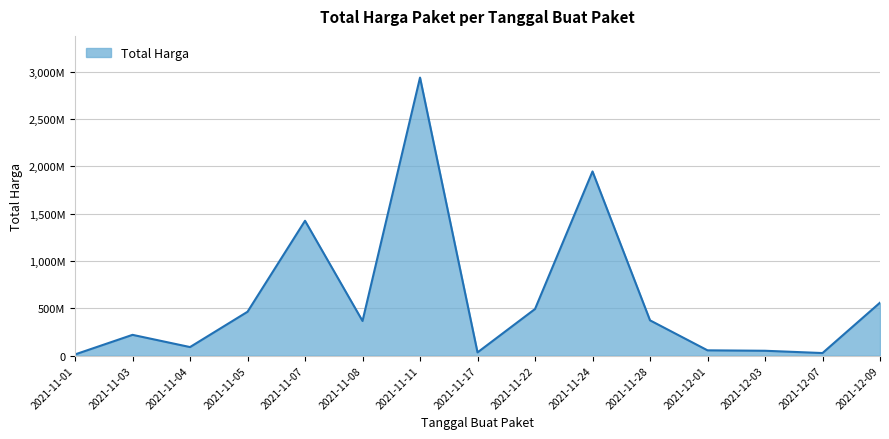

List the labels in order of value, largest first.

2021-11-11, 2021-11-24, 2021-11-07, 2021-12-09, 2021-11-22, 2021-11-05, 2021-11-28, 2021-11-08, 2021-11-03, 2021-11-04, 2021-12-01, 2021-12-03, 2021-11-17, 2021-12-07, 2021-11-01